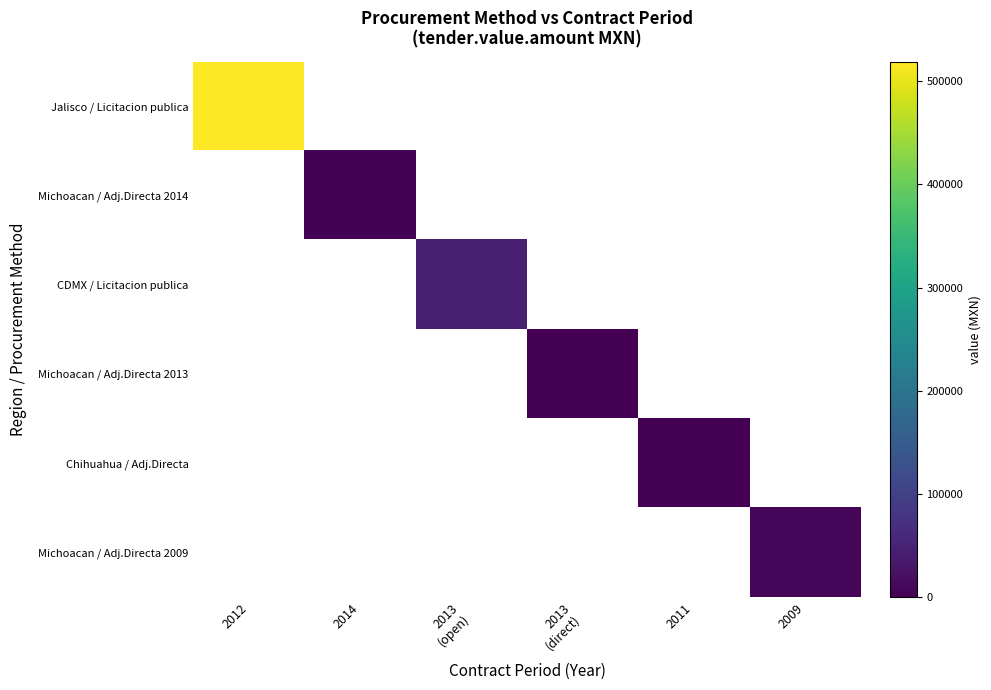

List the labels in order of Jalisco / Licitacion publica value, smallest first.

2012, 2014, 2013 (open), 2013 (direct), 2011, 2009